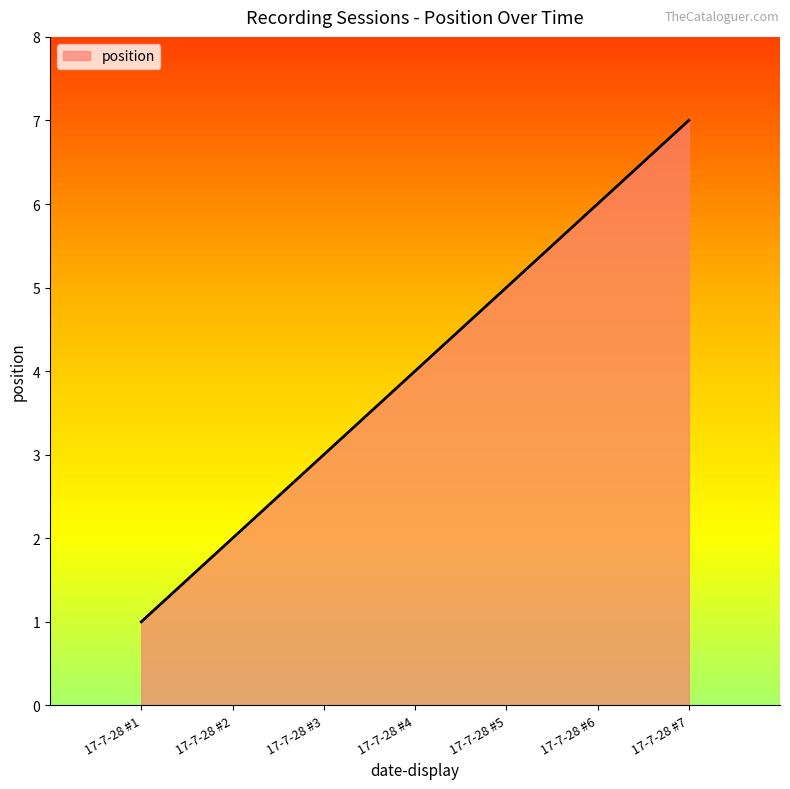

How many values are between 2 and 6?

5